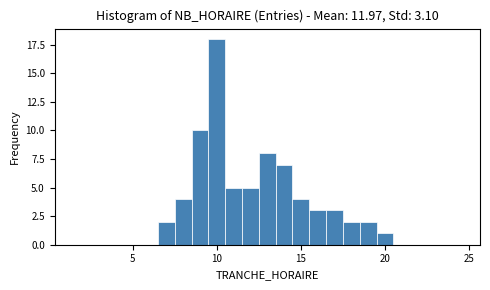

Around what value on the x-axis is the tallest bar? Give the approximate position of its centre, as read against the axis.

10.0